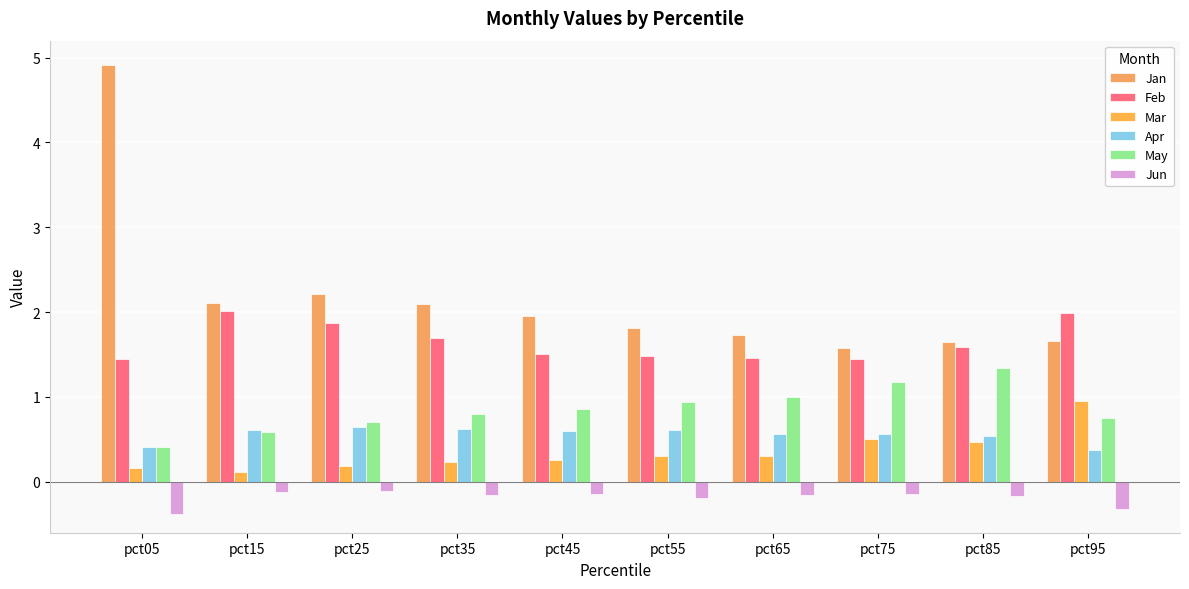

What is the sum of the Feb values at pct35 and pct05?

3.1